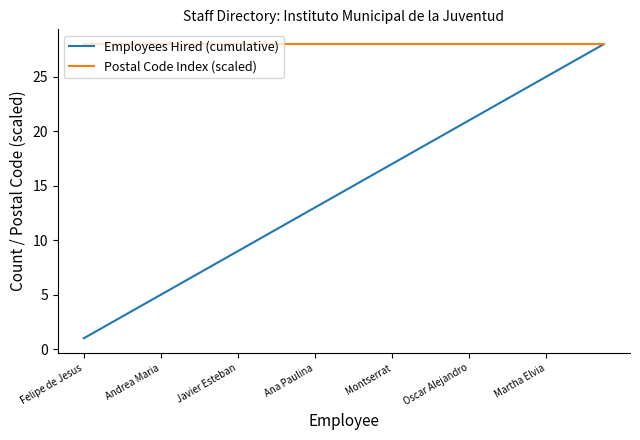

What is the greatest value displayed?

28